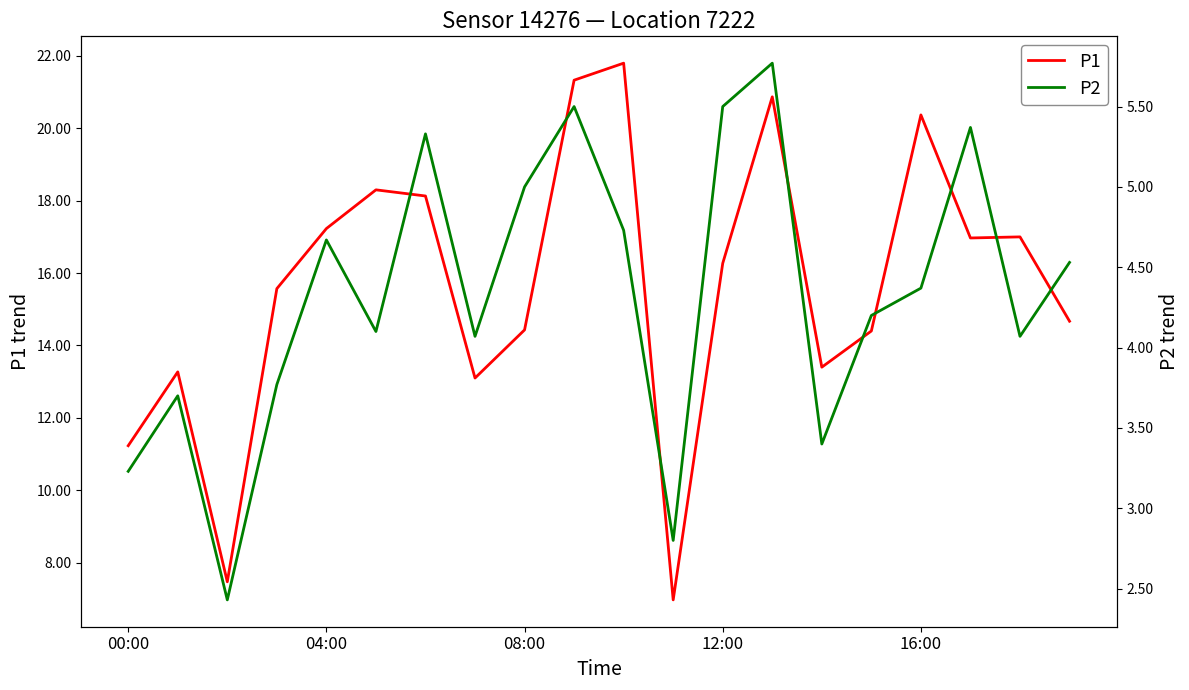

What is the maximum value for P1?

21.8